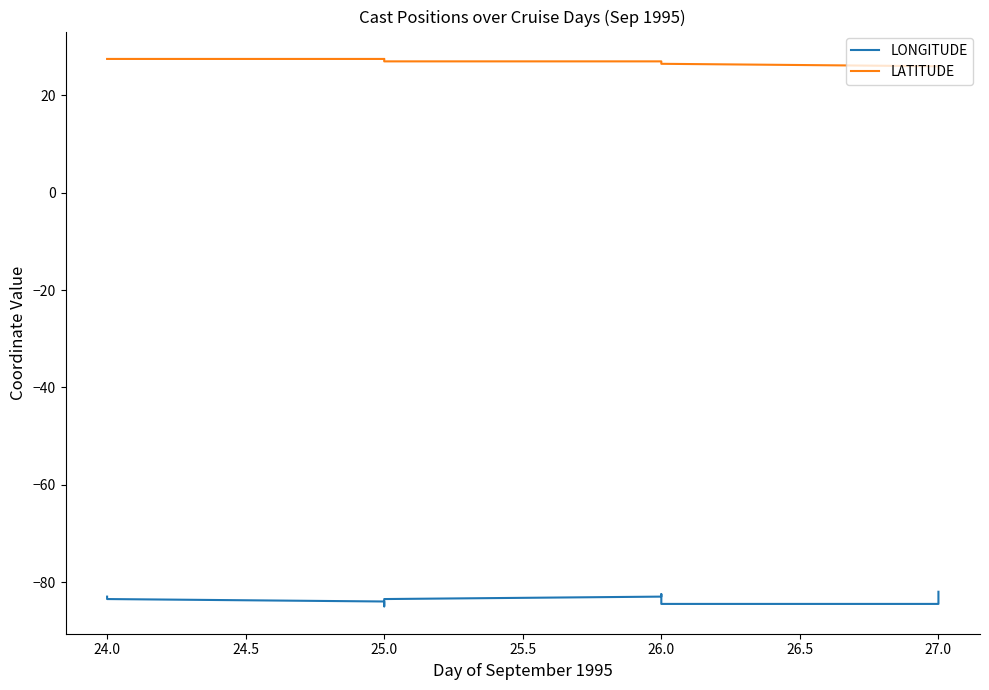

What is the average value of the LATITUDE series?

26.7